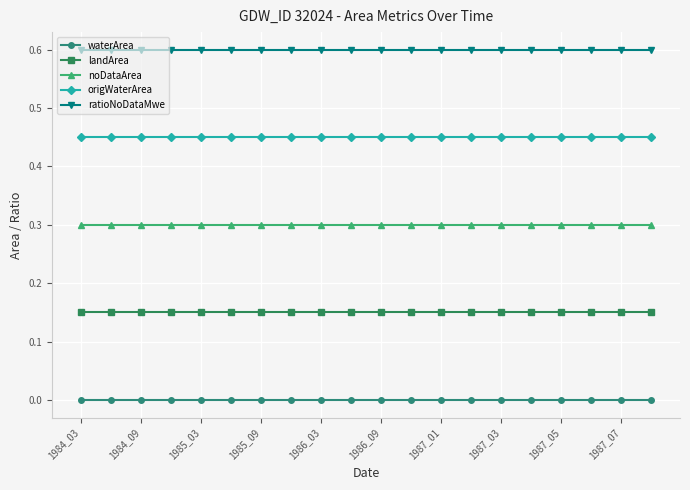

What is the average value of the ratioNoDataMwe series?

0.6